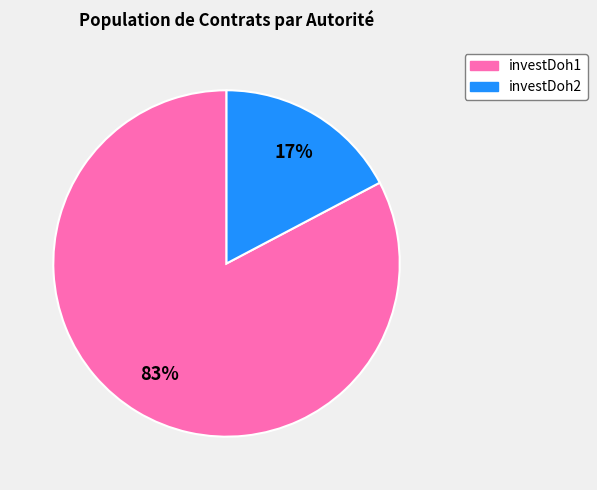

Is there a majority slice in this chart?

Yes